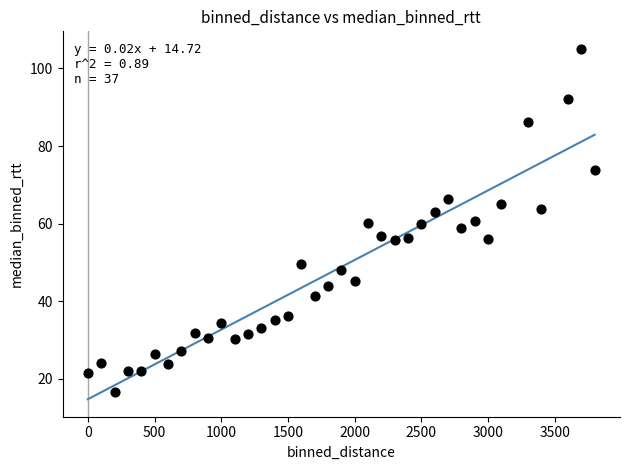

What is the range of Y values (max minus min)?

88.5